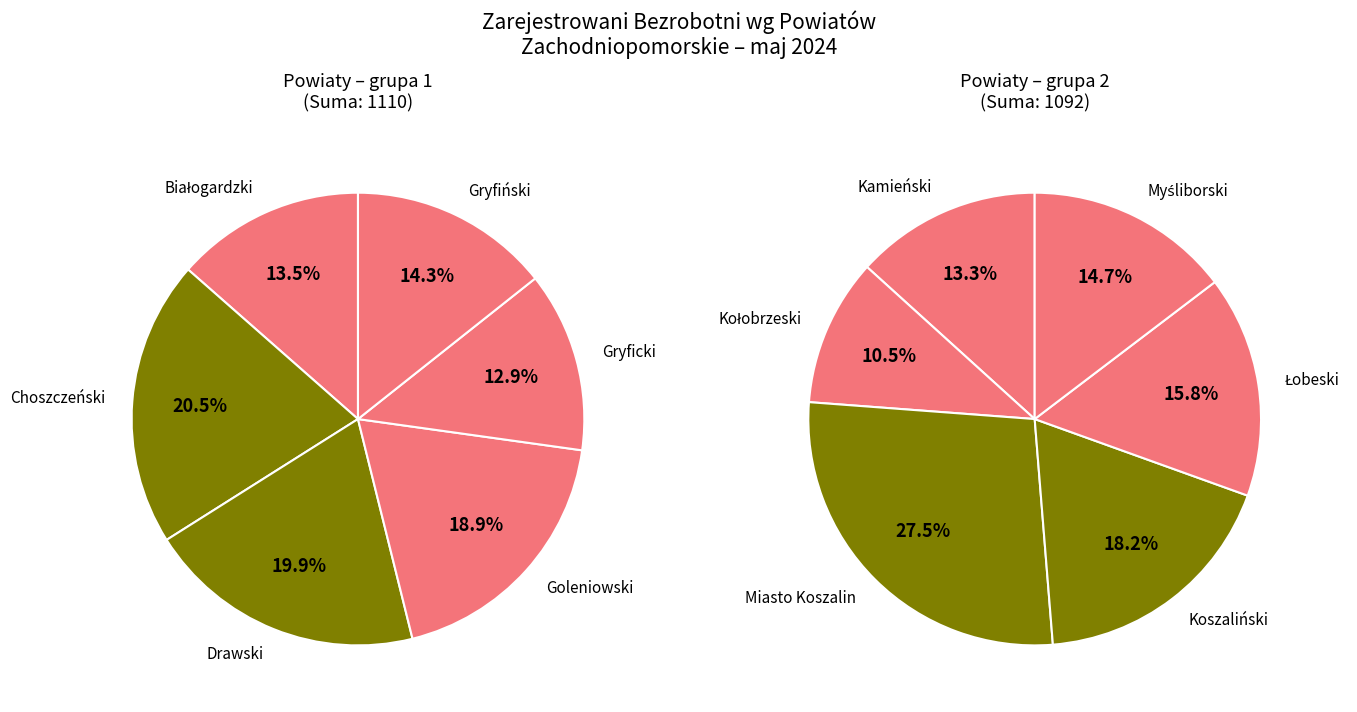

Approximately how many times larger is the value at Miasto Koszalin compared to Kamieński?

2.1